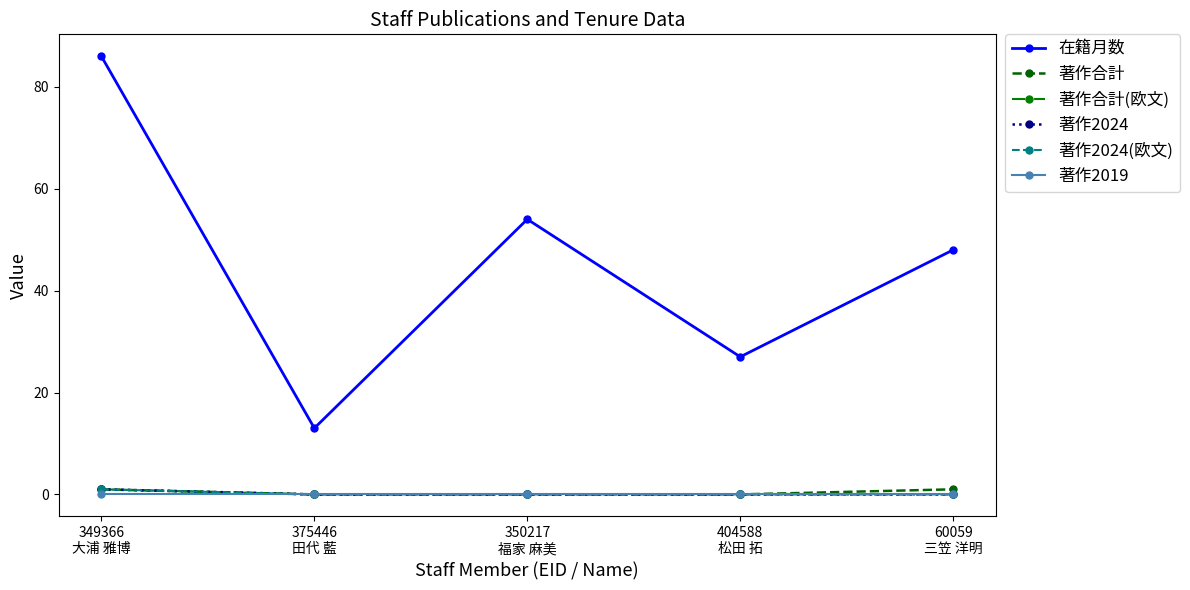

Is the value of 著作合計(欧文) at 349366
大浦 雅博 greater than the value of 著作2024 at 349366
大浦 雅博?

No